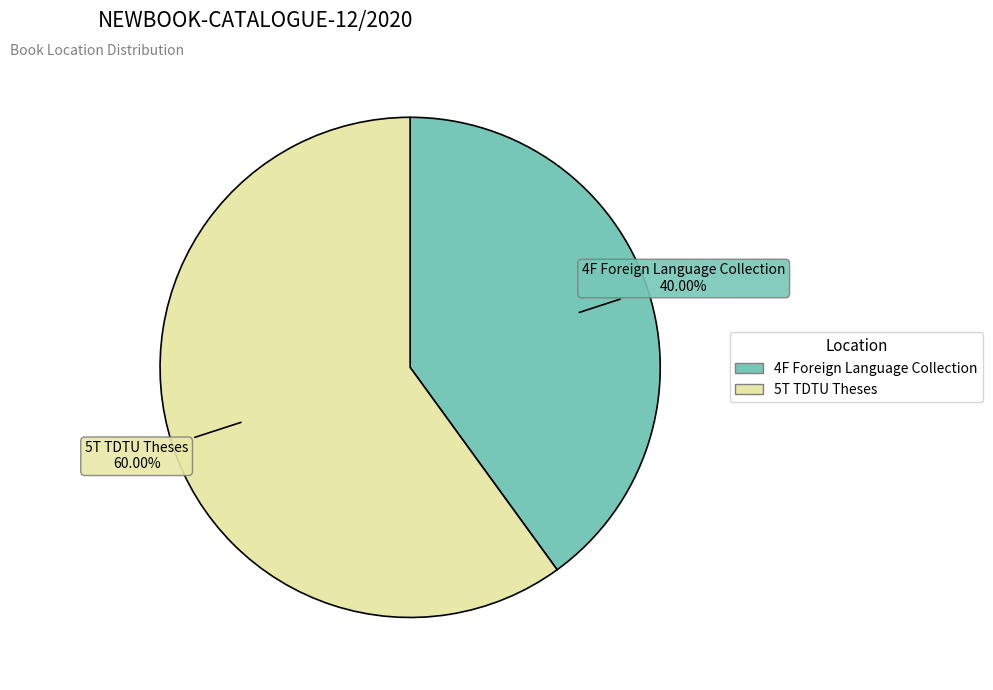

How many segments does this pie chart have?

2